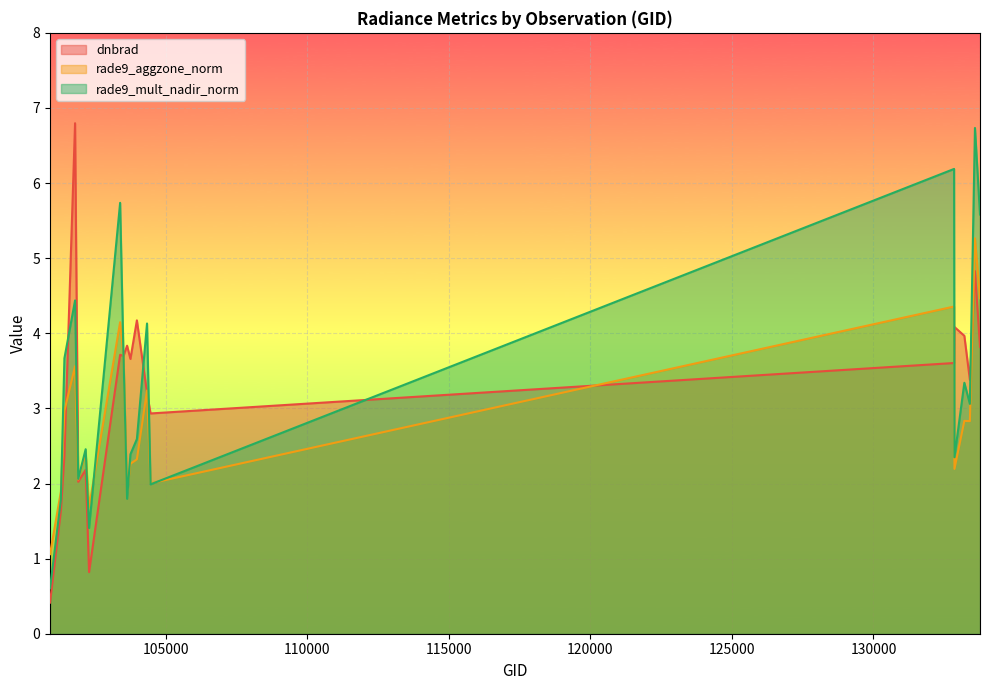

What is the greatest value displayed?

6.8